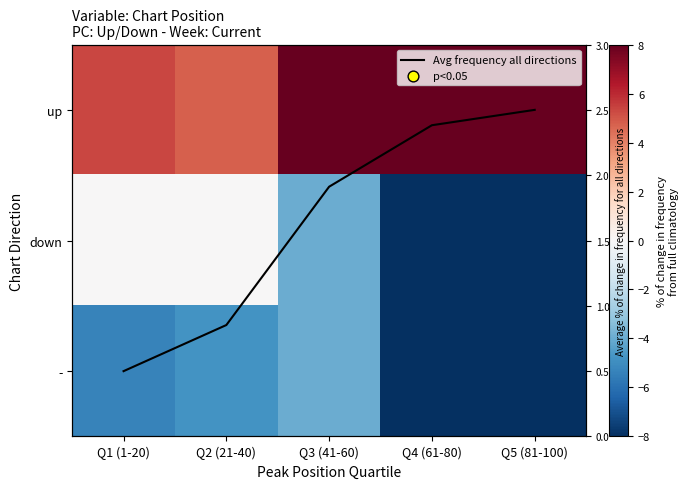

What is the lowest value of the up series?

4.8